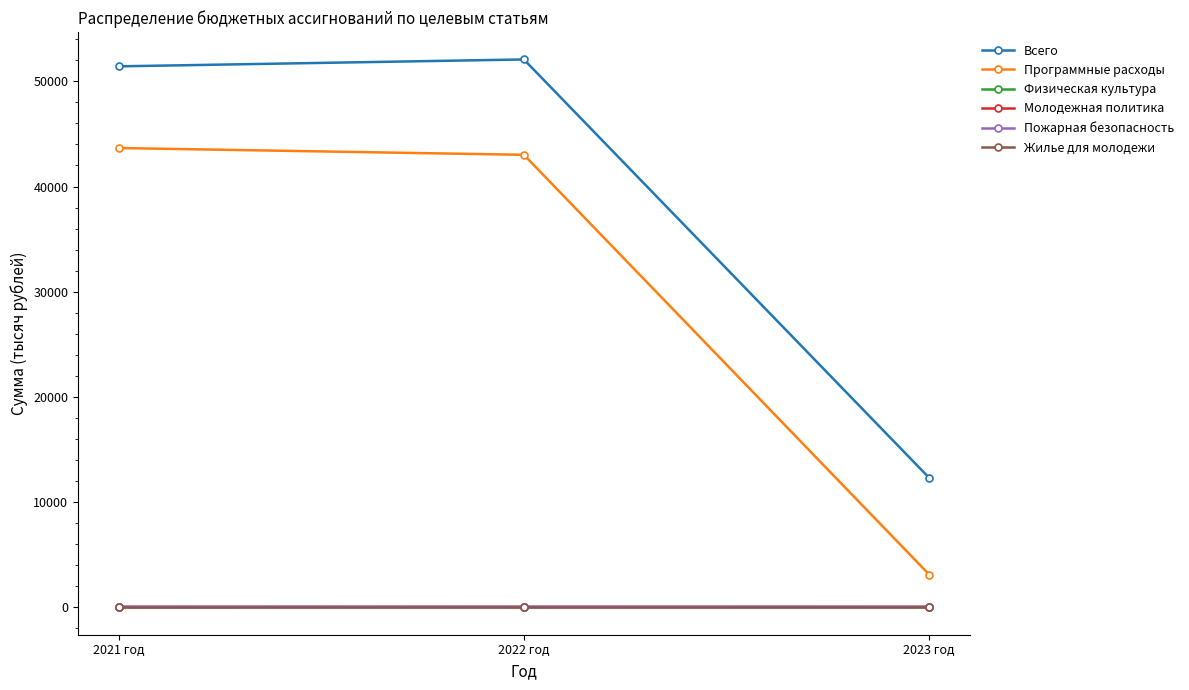

What are all the series names shown in the legend?

Всего, Программные расходы, Физическая культура, Молодежная политика, Пожарная безопасность, Жилье для молодежи